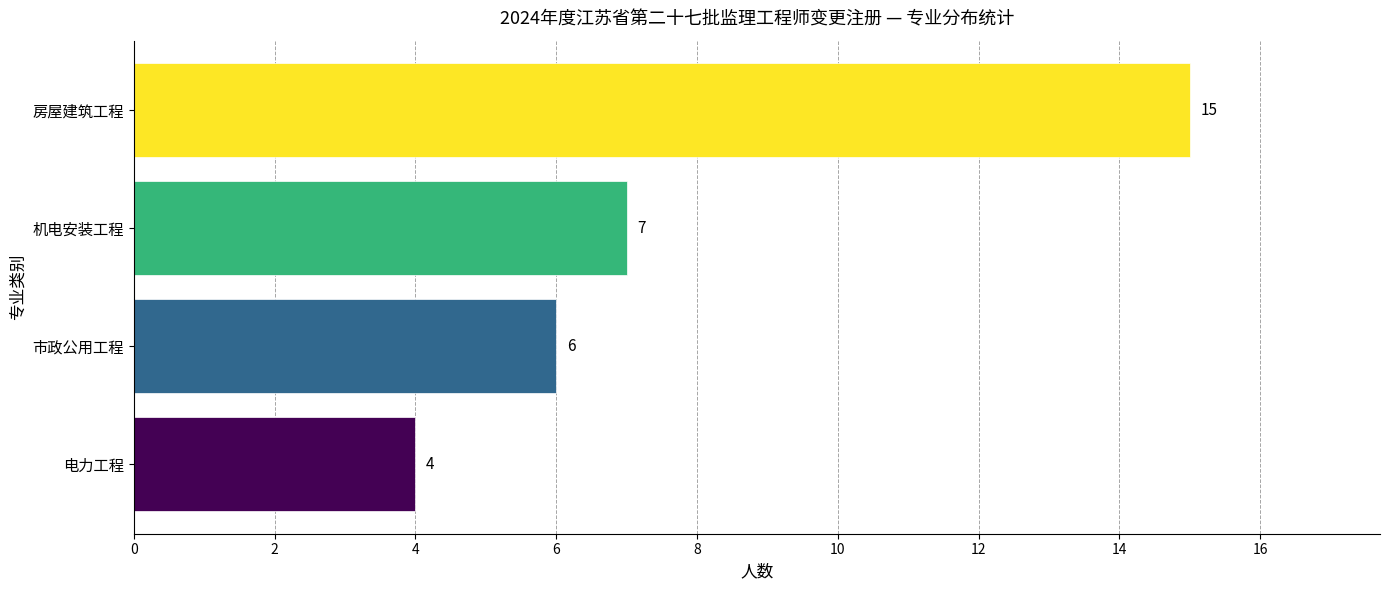

The value at 房屋建筑工程 is 9. True or false?

False